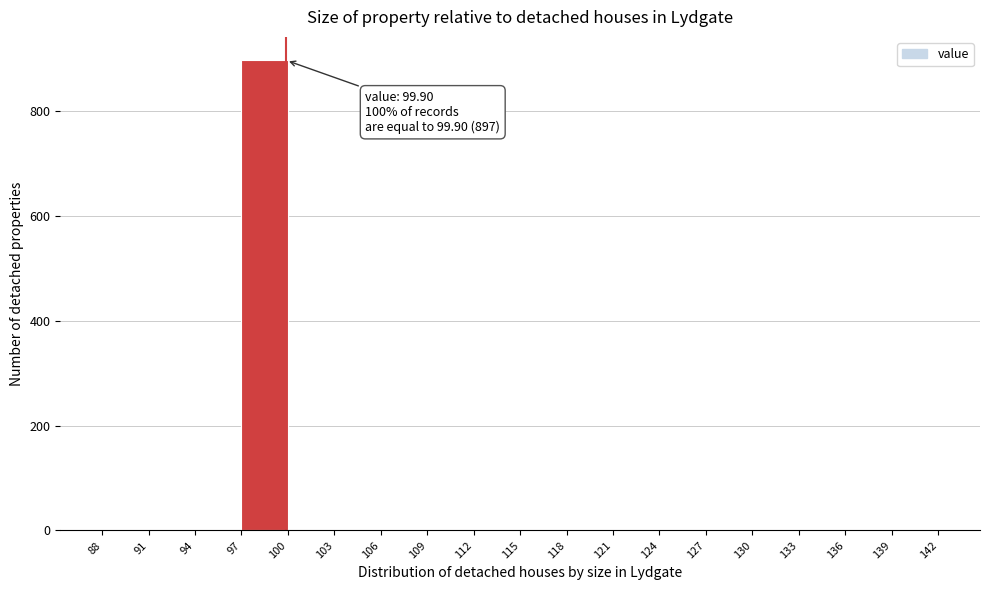

Over which range of the x-axis is the bar tallest?

97 to 100